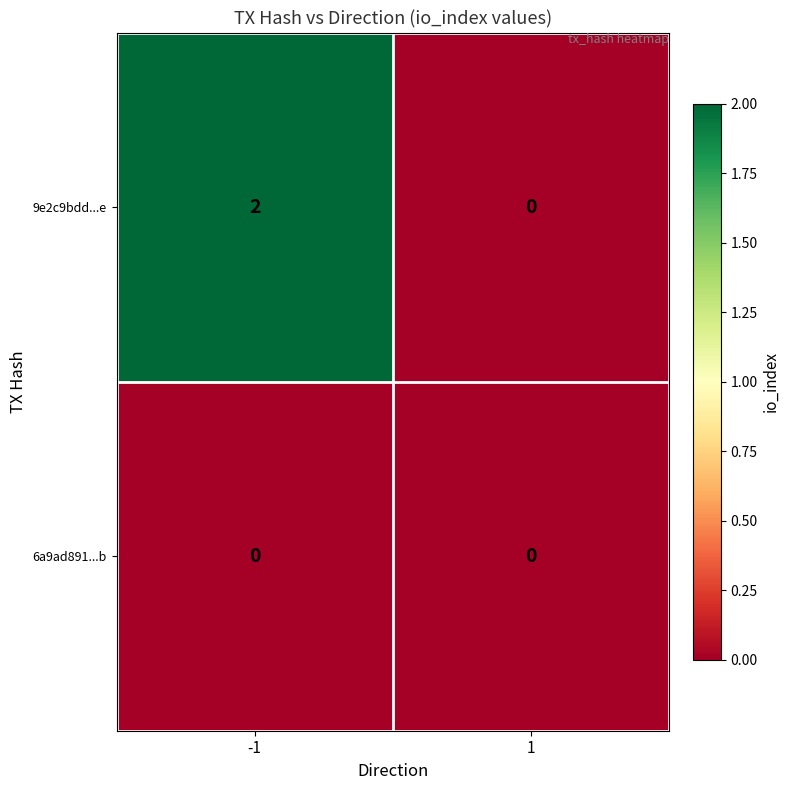

Reading right to left, extract all data points from this chart.

9e2c9bdd...e: 1=0	-1=2
6a9ad891...b: 1=0	-1=0